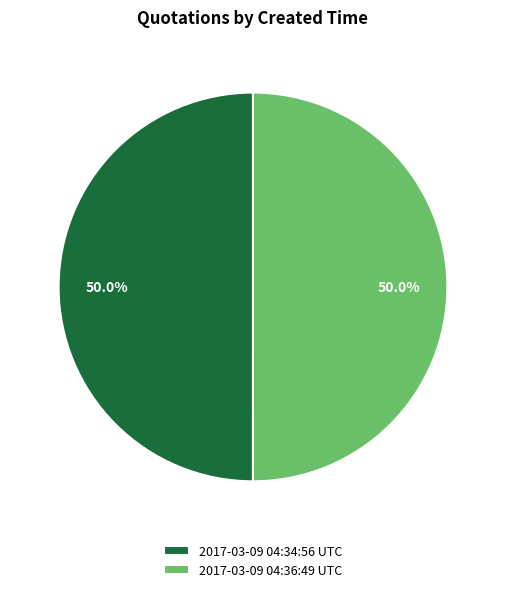

What percentage do 2017-03-09 04:36:49 UTC and 2017-03-09 04:34:56 UTC together represent?

100.0%